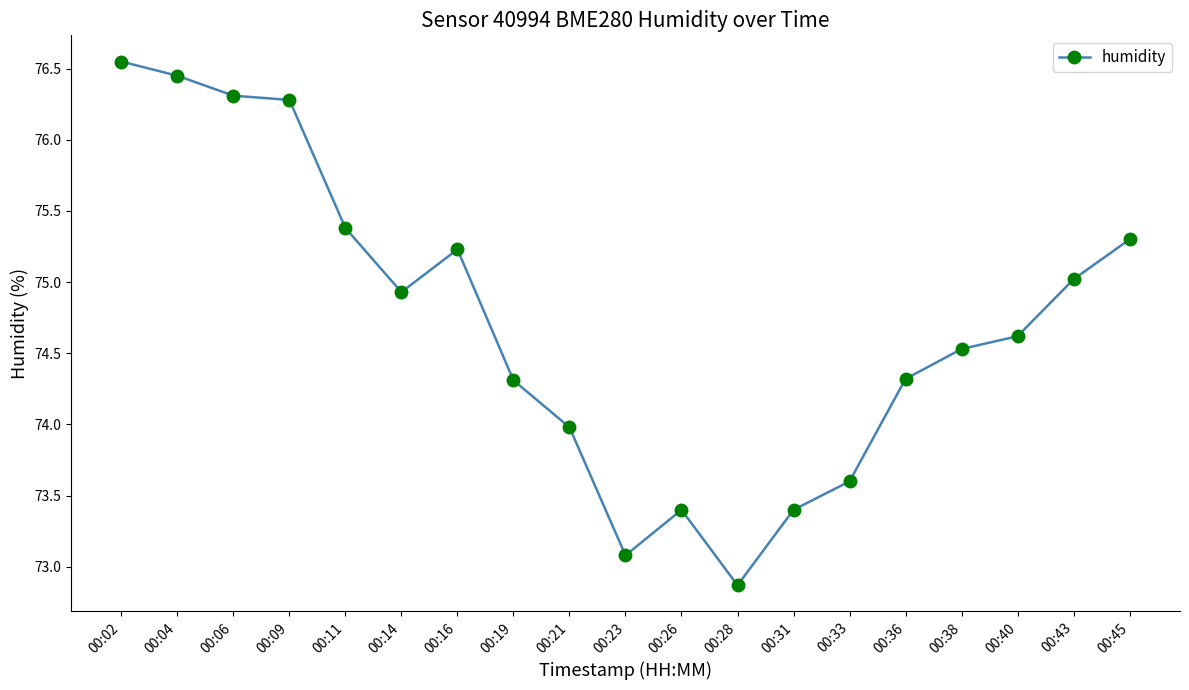

At which category does the chart reach its minimum across all series?

00:28